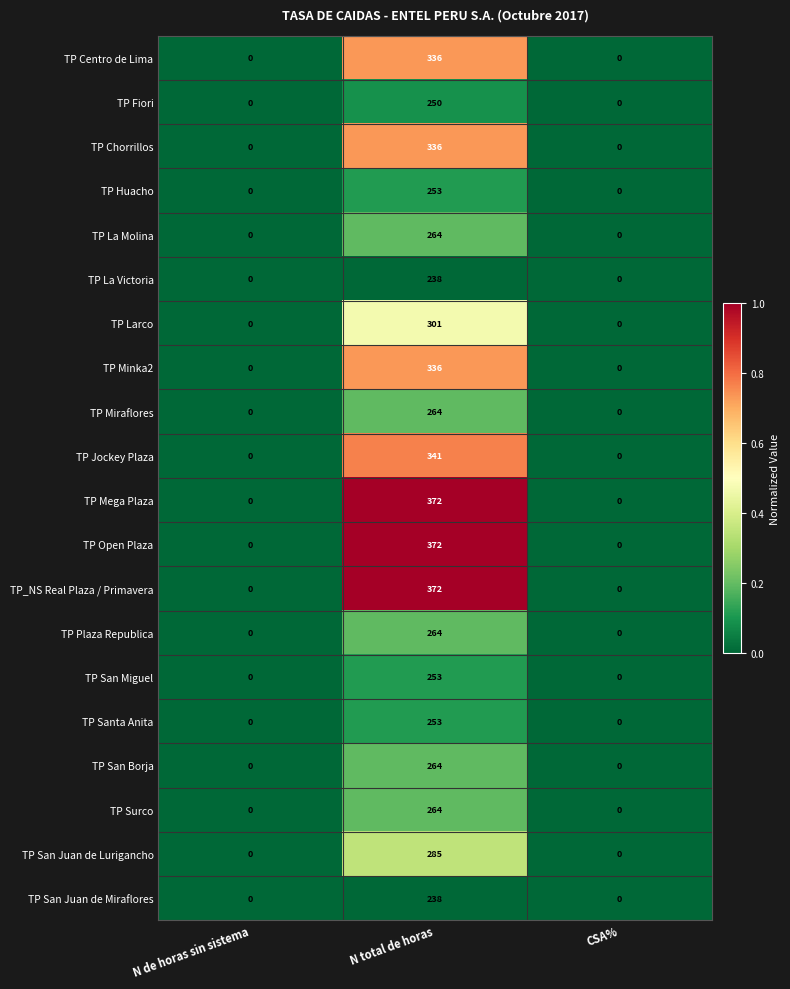

The value of TP San Juan de Lurigancho at N de horas sin sistema is 0. True or false?

True